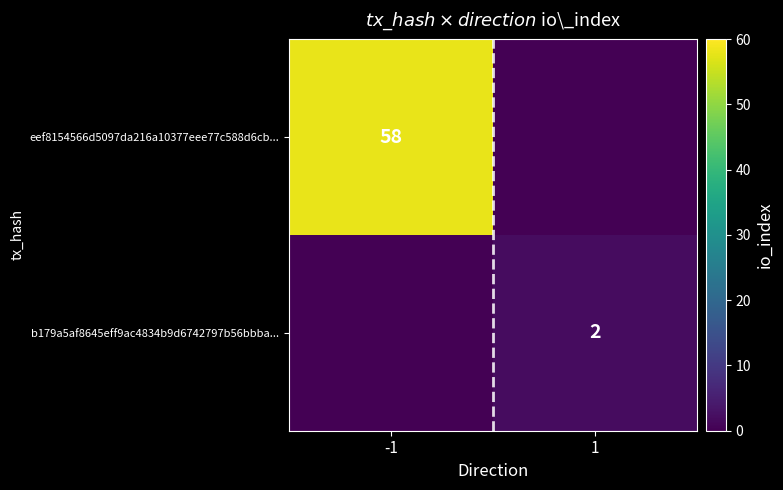

Is it true that b179a5af8645eff9ac4834b9d6742797b56bbba... equals 1 at 1?

False